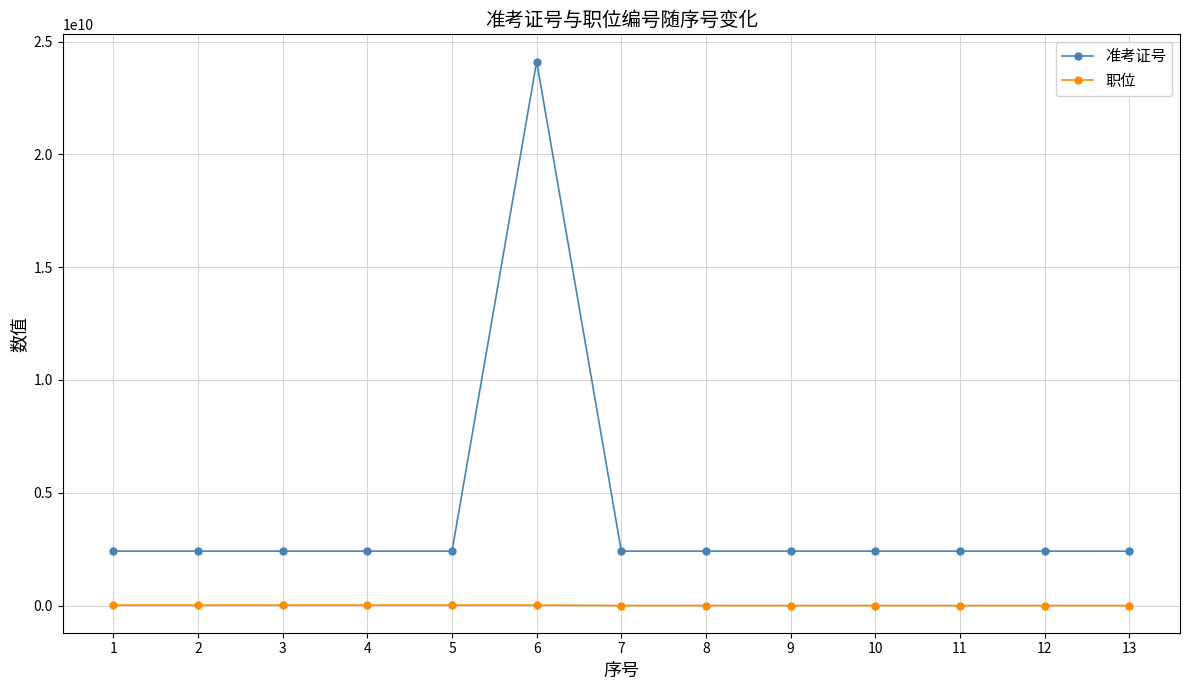

Is the value of 准考证号 at 6 greater than the value of 职位 at 7?

Yes